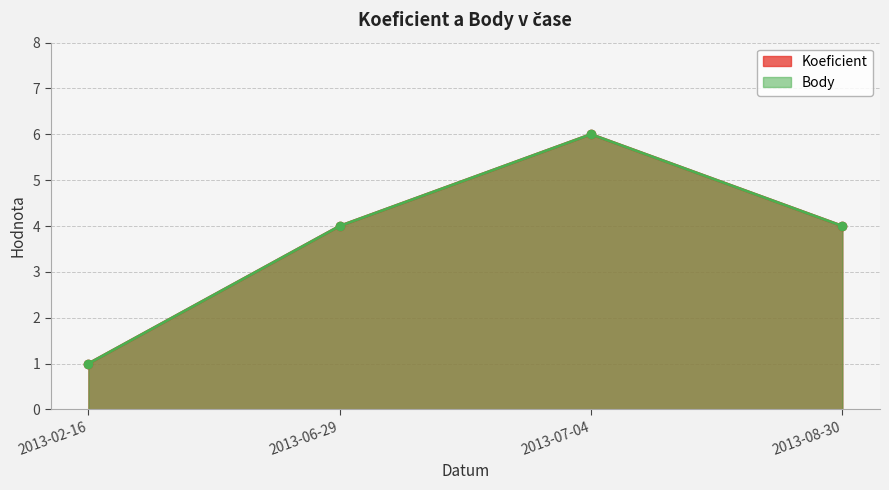

What is the difference between the Body values at 2013-08-30 and 2013-02-16?

3